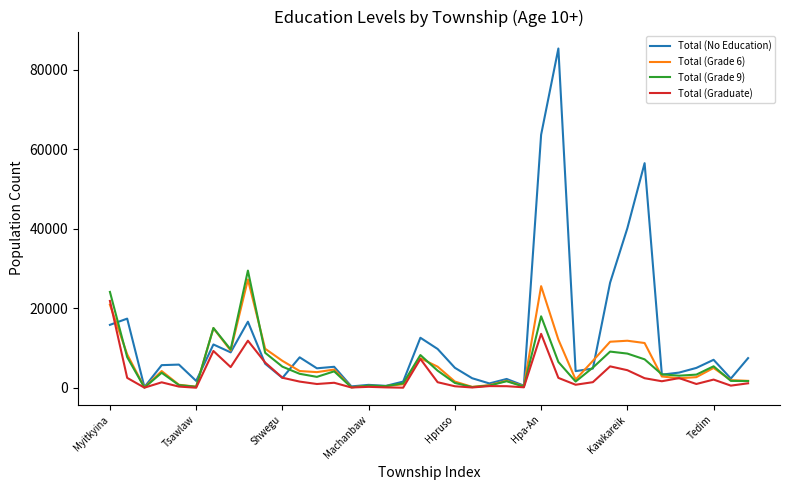

What is the highest value of the Total (Graduate) series?

21842